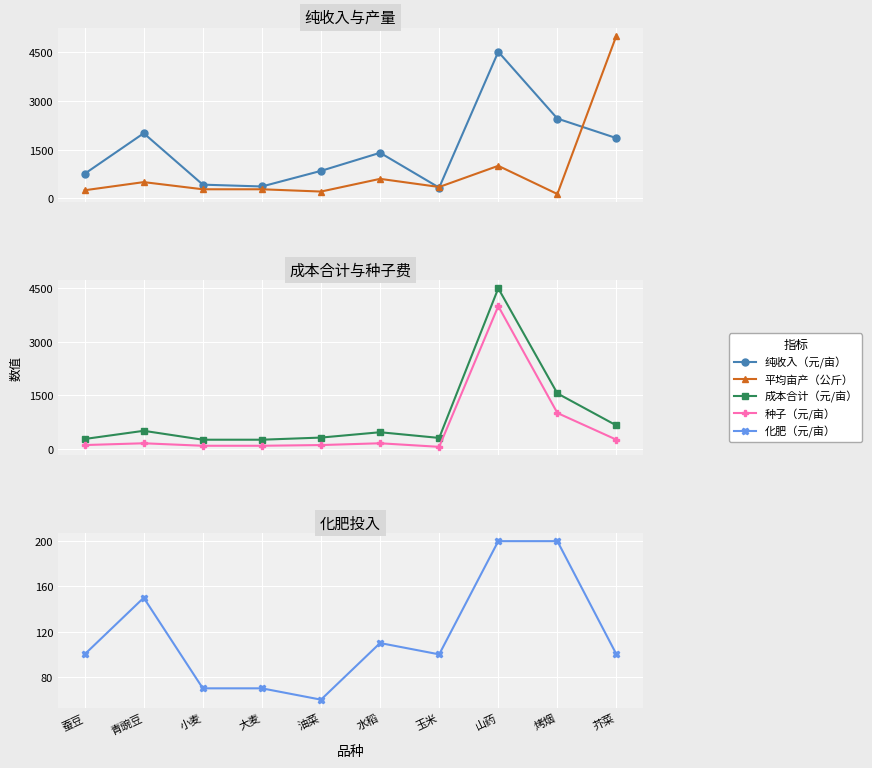

What is the value of the 平均亩产（公斤） point at the 6th from the left?

600.0